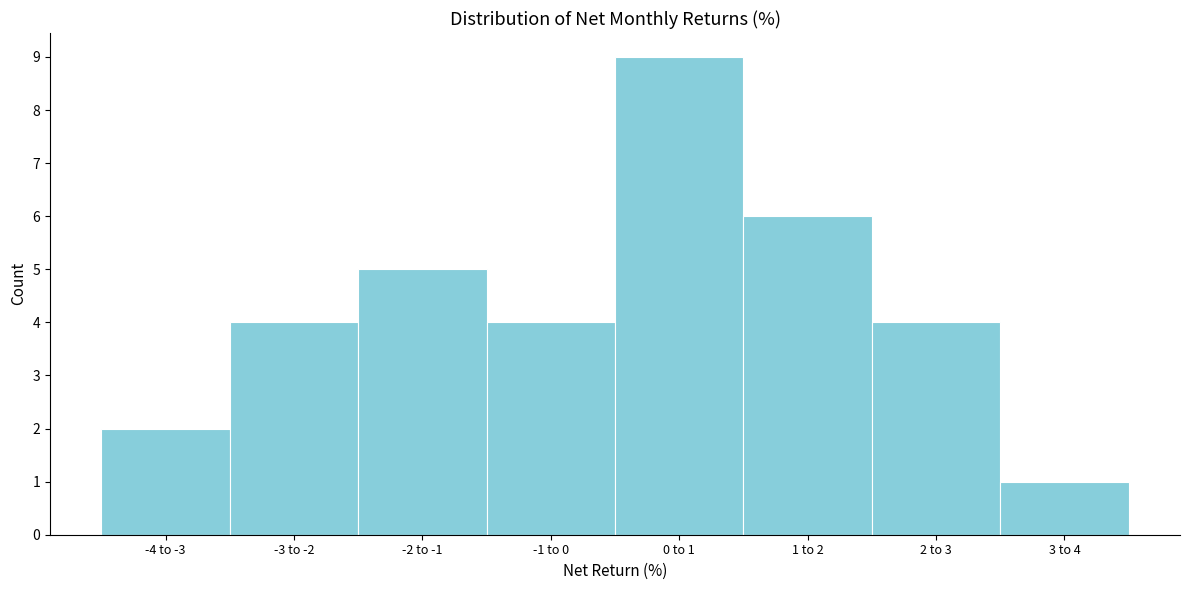

Reading left to right, list all the values displayed in this chart.

2	4	5	4	9	6	4	1